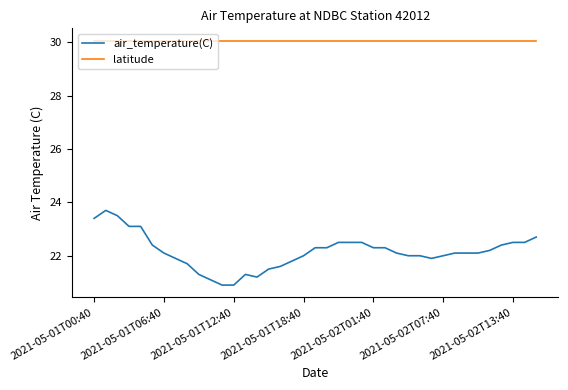

Which series has the largest total across all categories?

latitude